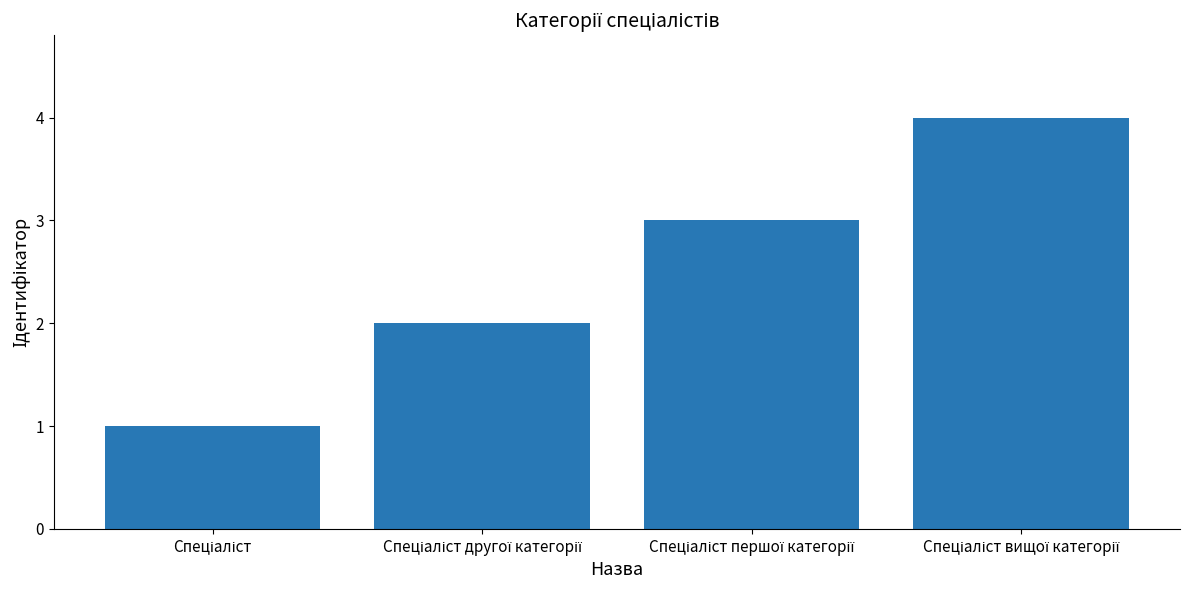

What is the sum of all values?

10